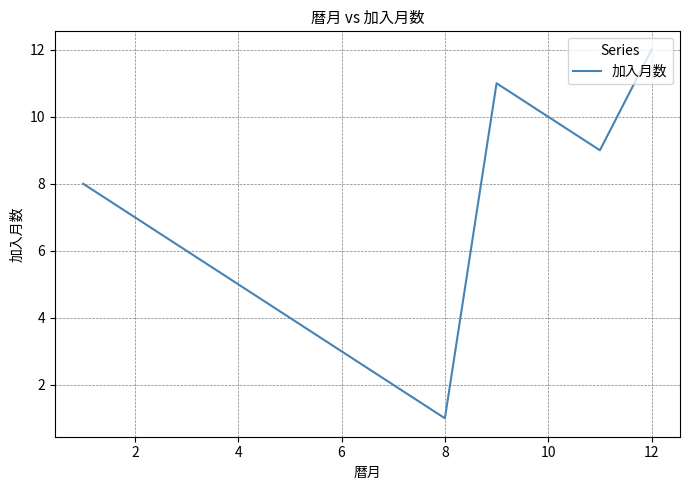

What is the greatest value displayed?

12